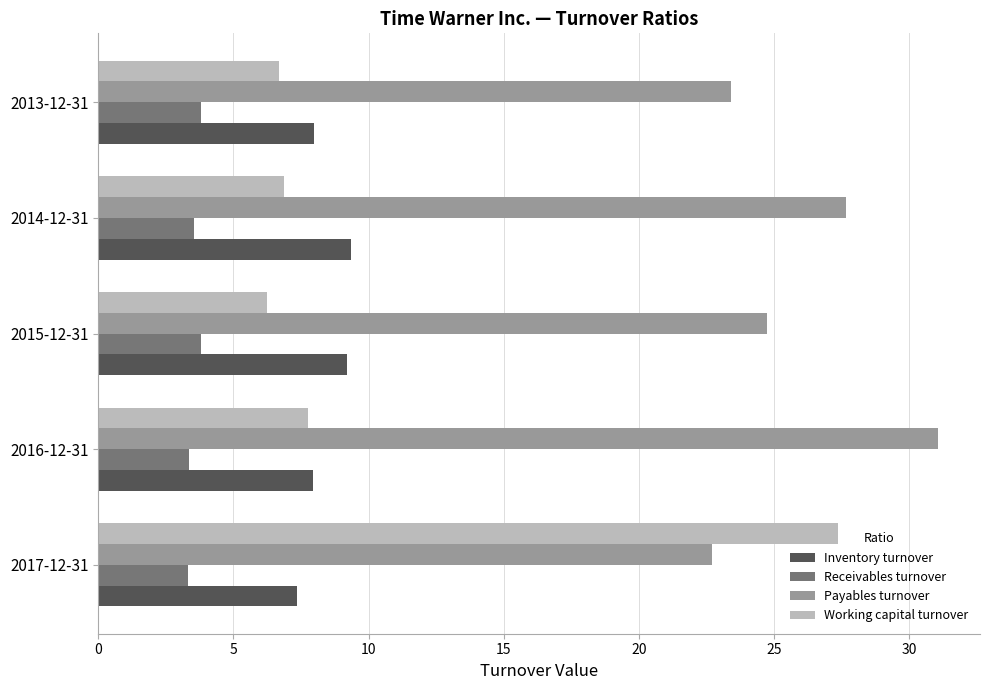

Which series has the largest range (max minus min)?

Working capital turnover